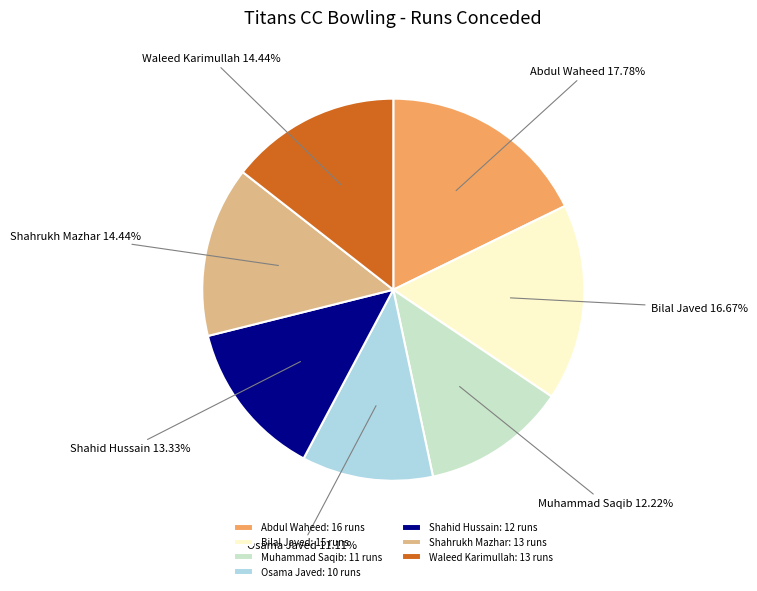

True or false: Muhammad Saqib accounts for 21% of the total.

False